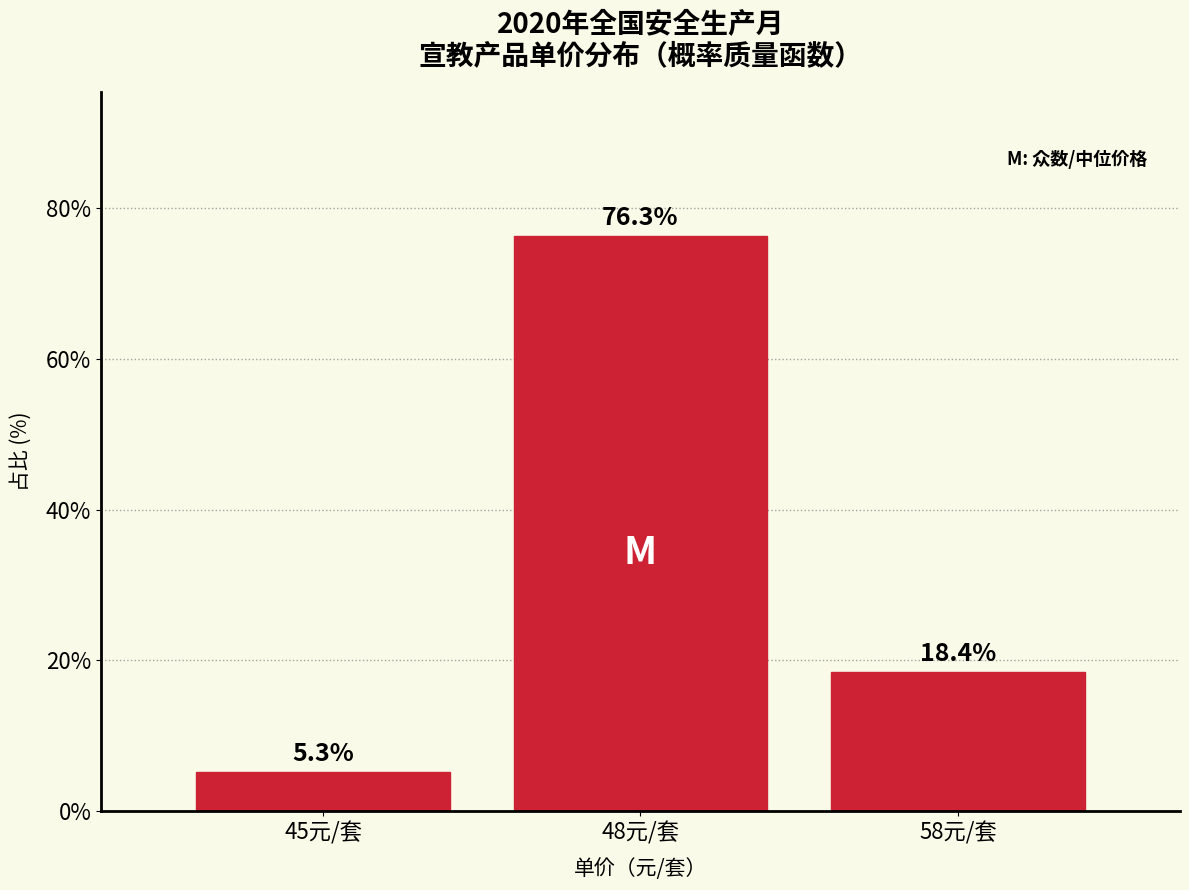

Reading left to right, list all the values displayed in this chart.

45元/套=5.3	48元/套=76.3	58元/套=18.4